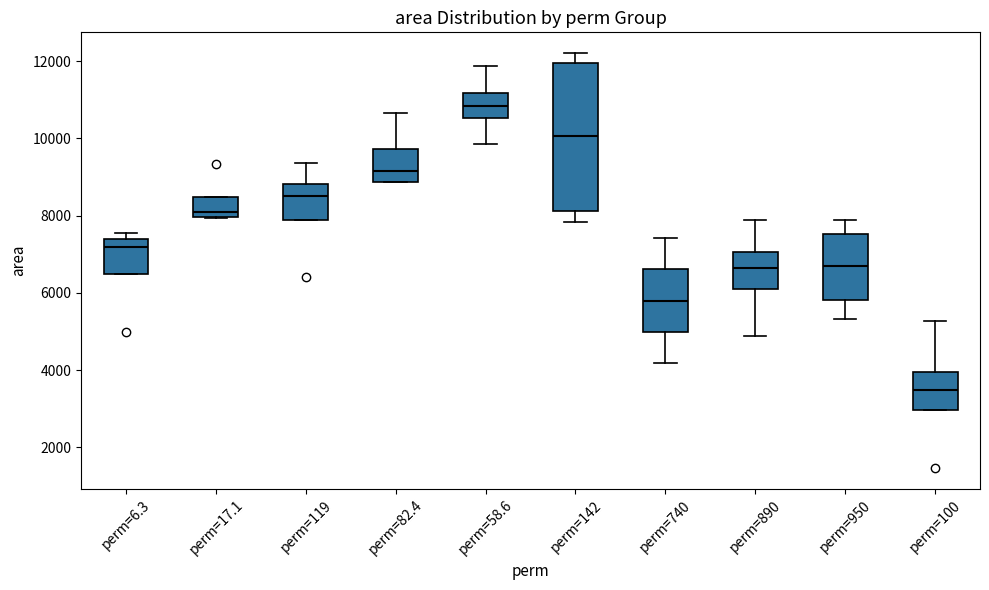

Which box is the tallest, from its lower edge to its upper edge?

perm=142